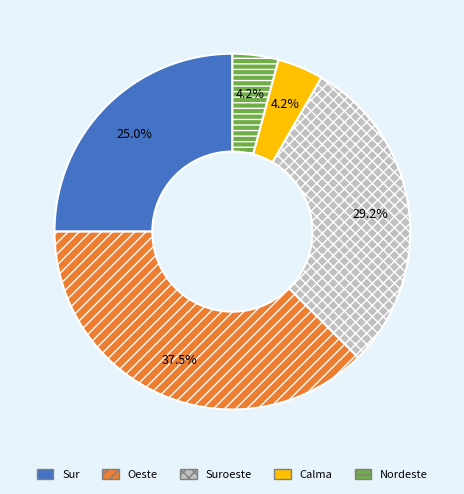

Which category has the biggest portion of the pie?

Oeste